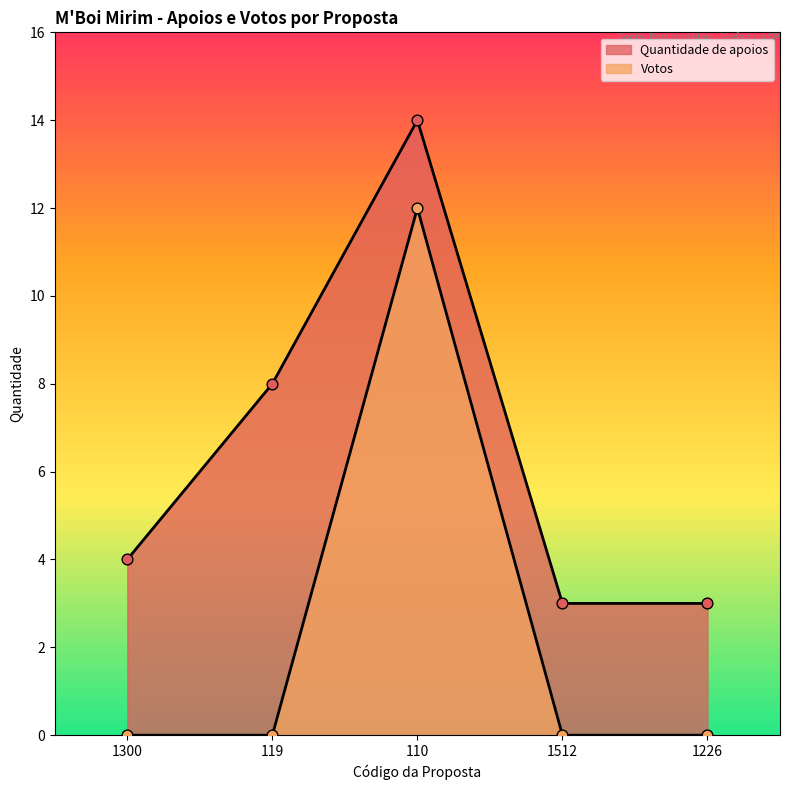

Which series has the largest total across all categories?

Quantidade de apoios